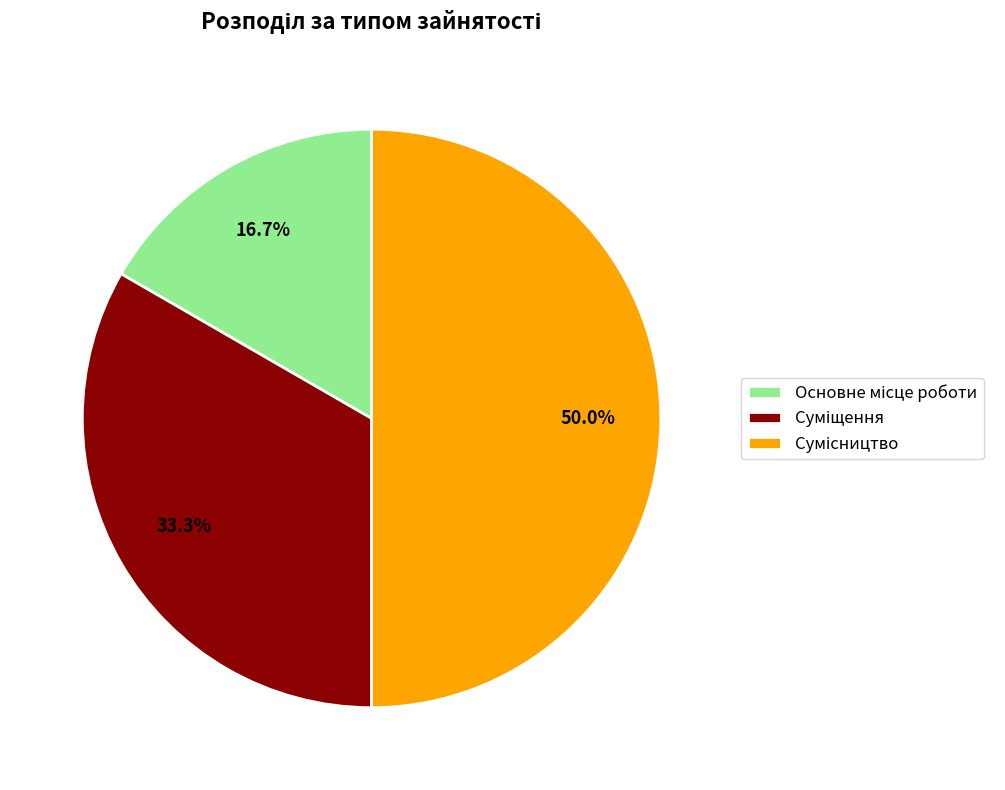

To the nearest percent, what is the difference between the largest and smallest slice percentages?

33%